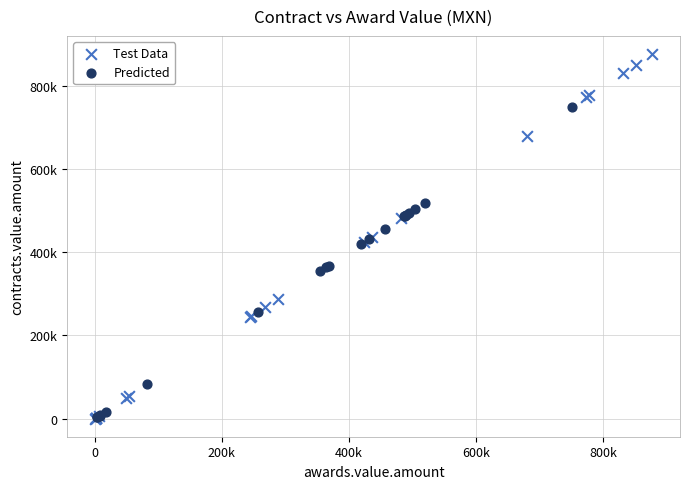

Which series contains the highest Y value?

Test Data